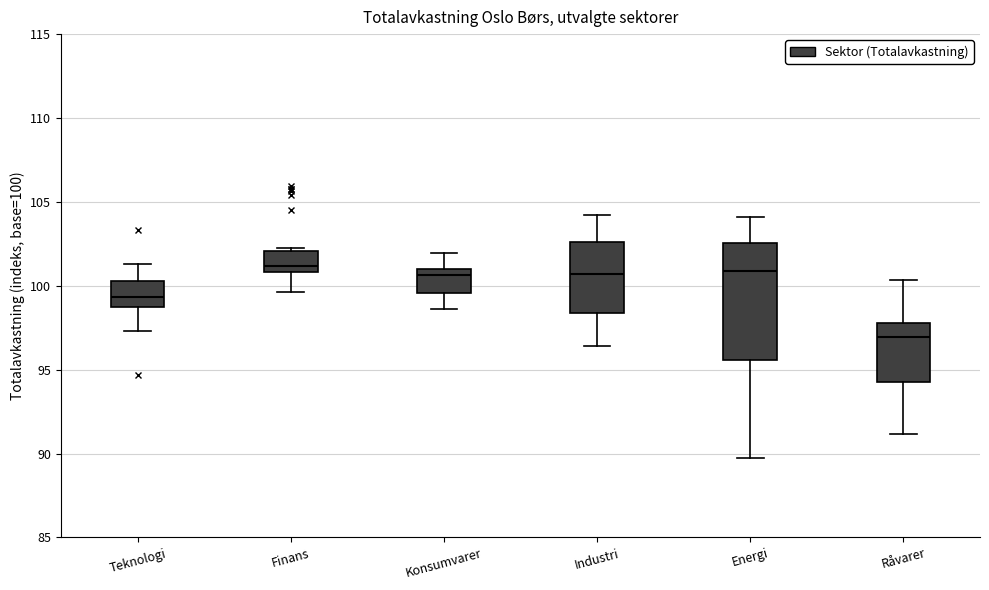

Reading left to right, read every box against the y-axis: the position of its median line, the range the box covers, and the ends of its whiskers. The values are not printed on the chart, so give them approximately, as read against the axis.

Teknologi: median 99.5, box 98.5 to 100.5, whiskers 97.5 to 101.5
Finans: median 101.0 (just above the box's lower edge), box 101.0 to 102.0, whiskers 99.5 to 102.5
Konsumvarer: median 100.5, box 99.5 to 101.0, whiskers 98.5 to 102.0
Industri: median 100.5, box 98.5 to 102.5, whiskers 96.5 to 104.0
Energi: median 101.0, box 95.5 to 102.5, whiskers 90.0 to 104.0
Råvarer: median 97.0, box 94.5 to 98.0, whiskers 91.0 to 100.5